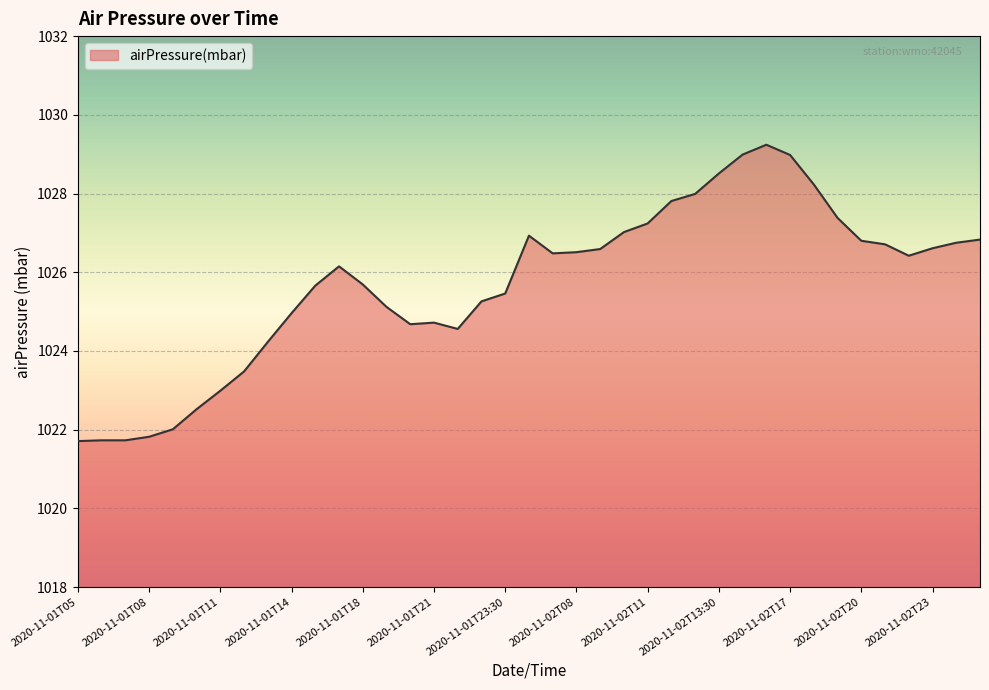

What is the maximum value shown in the chart?

1029.2